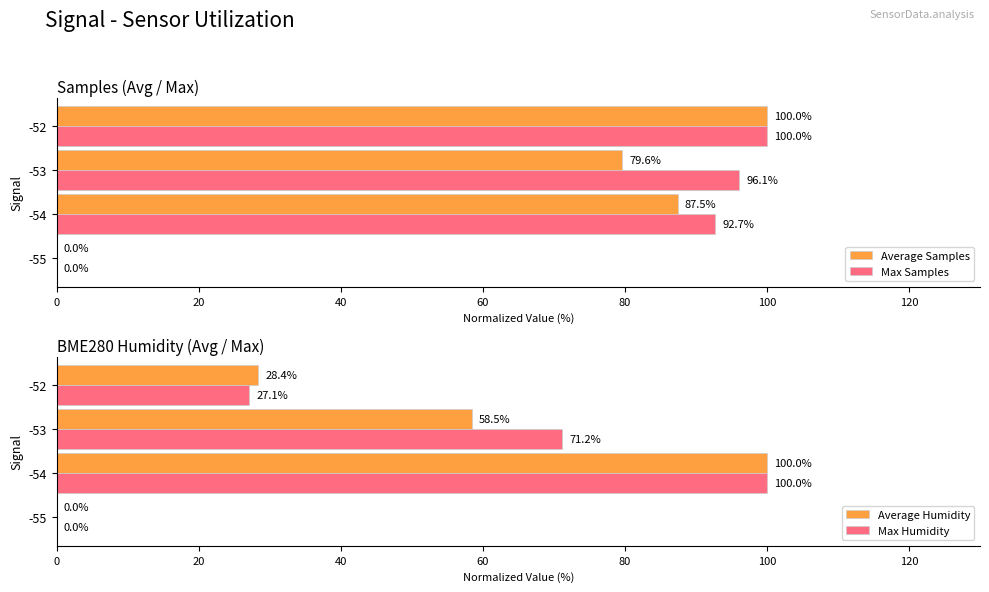

What value does the Max Samples series have at -53?

96.1